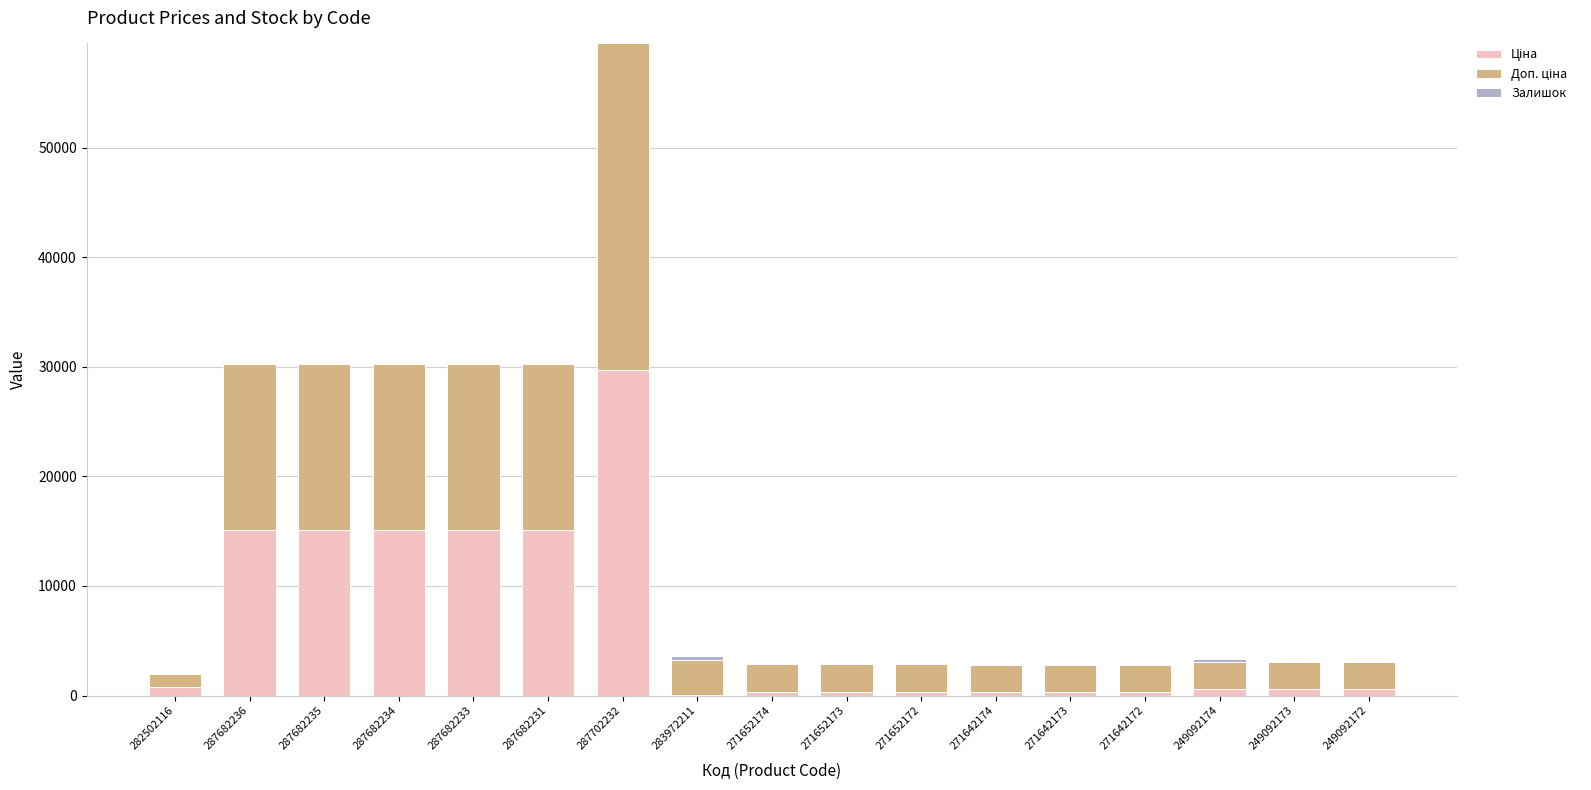

What is the total value across all series at 287682233?

30240.0